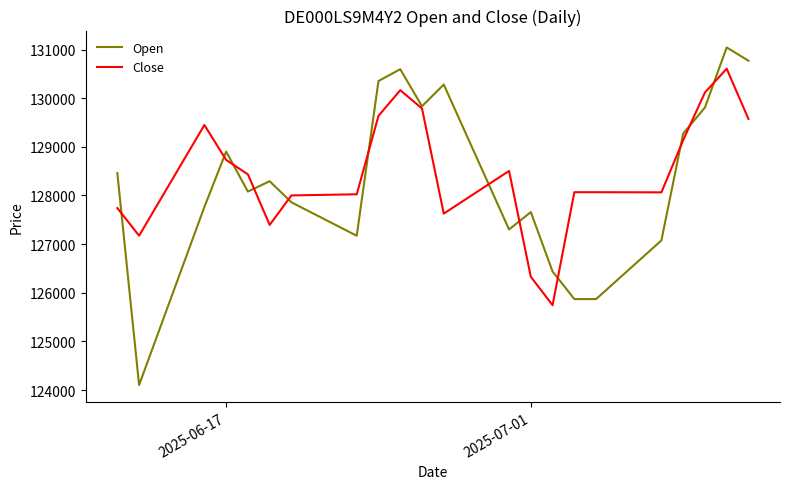

What is the maximum value for Close?

130606